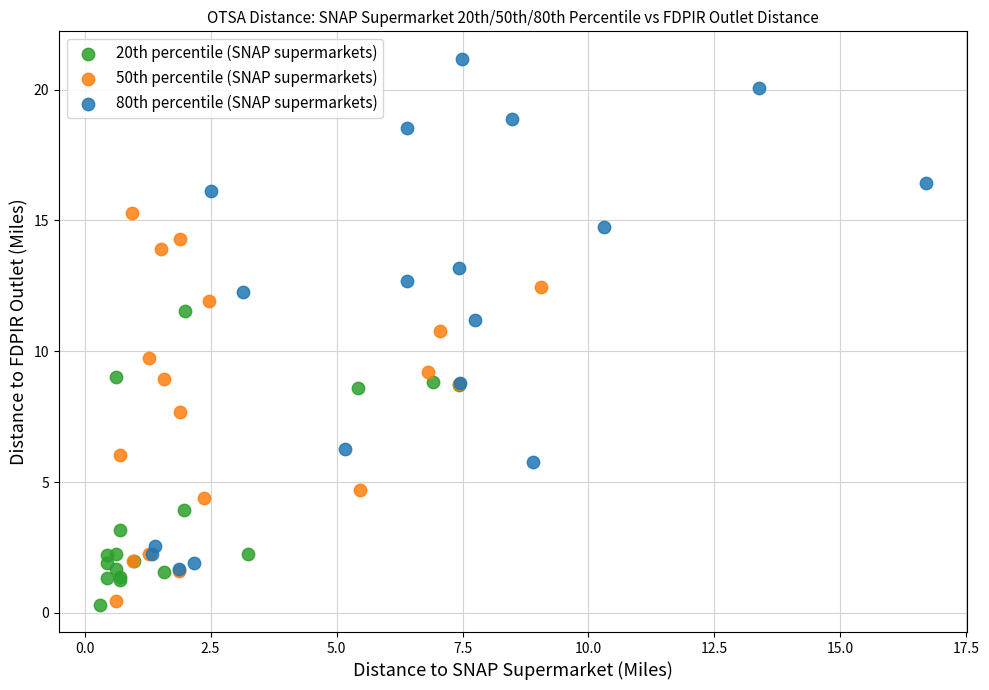

What are all the series names shown in the legend?

20th percentile (SNAP supermarkets), 50th percentile (SNAP supermarkets), 80th percentile (SNAP supermarkets)